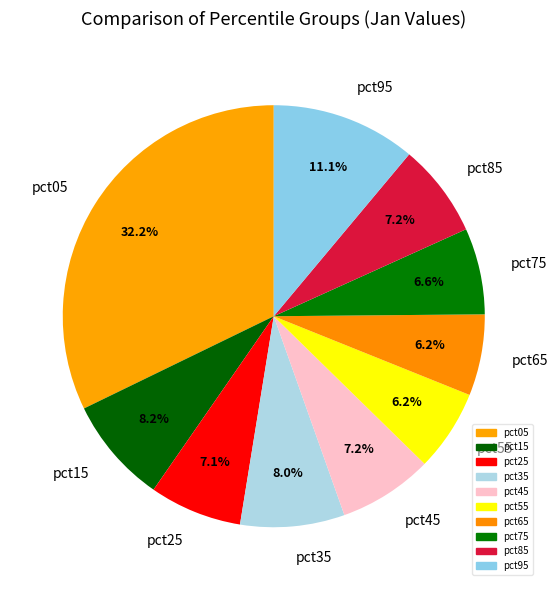

How many slices are in this pie chart?

10